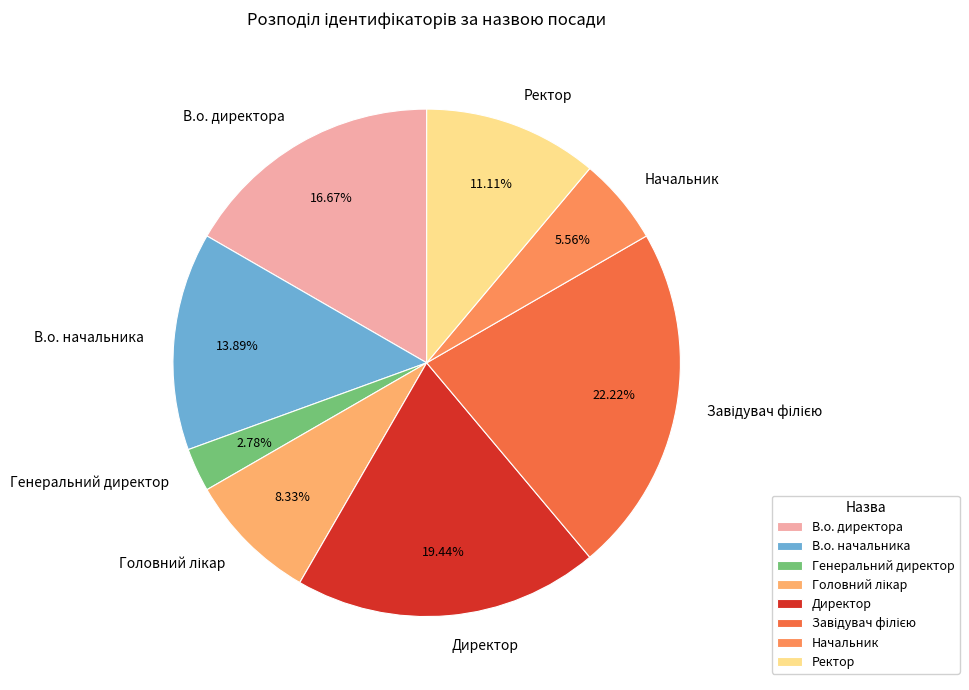

What is the ratio of the value at Ректор to the value at Начальник?

2.0